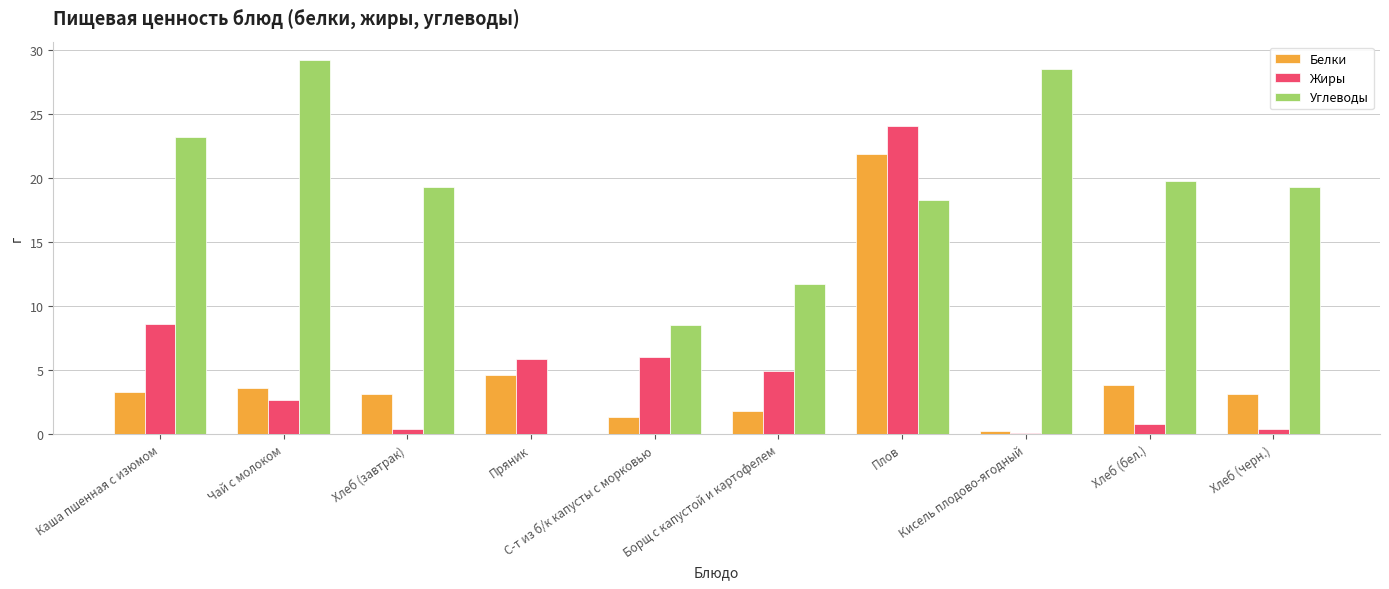

At which category is the sum across all series the highest?

Плов